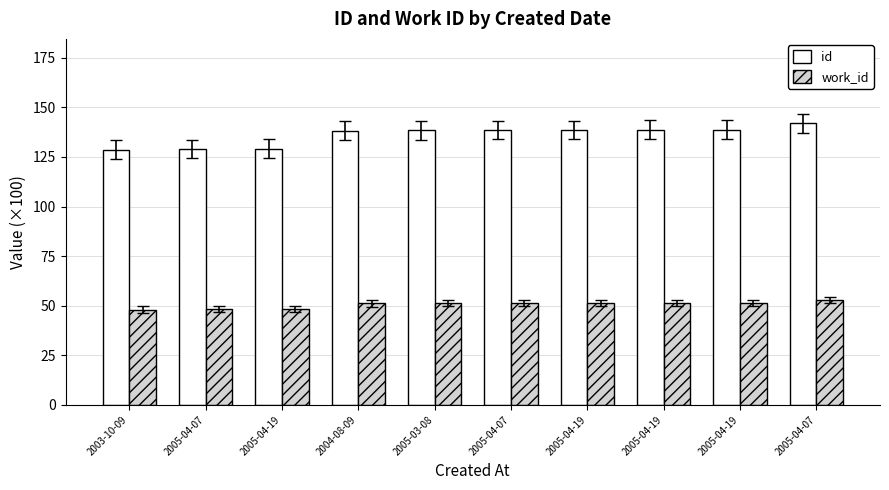

List the labels in order of id value, largest first.

2005-04-07, 2005-04-19, 2005-04-19, 2005-04-19, 2005-04-07, 2005-03-08, 2004-08-09, 2005-04-19, 2005-04-07, 2003-10-09